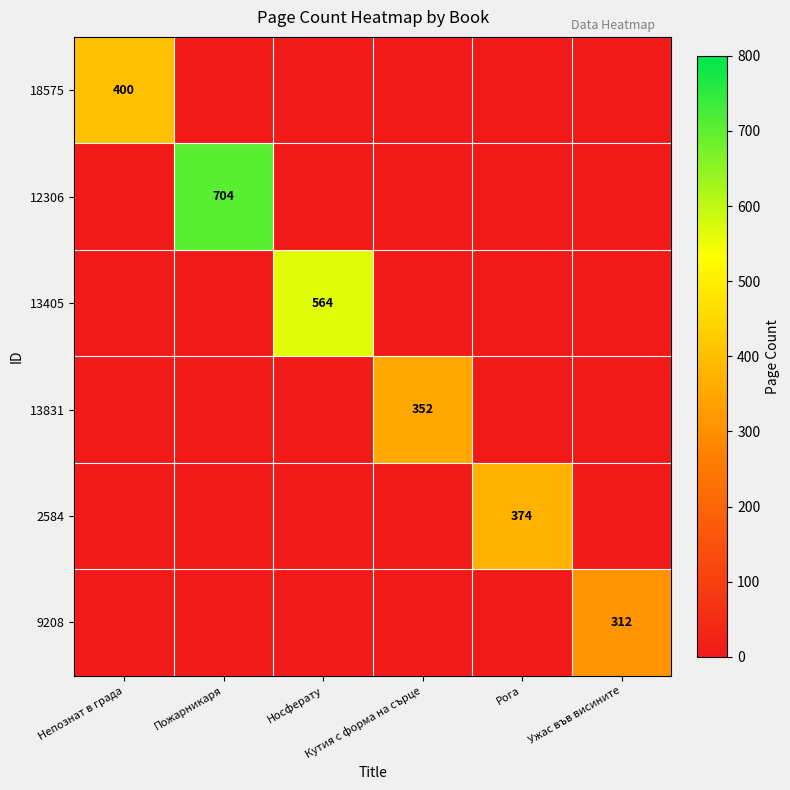

What is the spread (max minus min) of values at Рога?

374